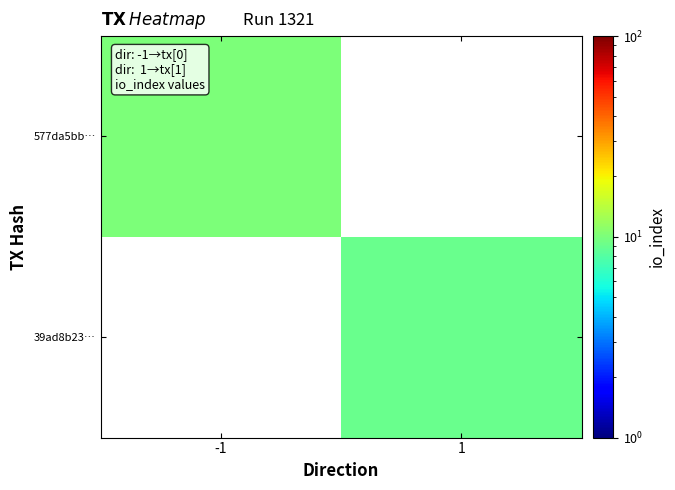

The 39ad8b23… series shows 3.5 at 1. True or false?

False